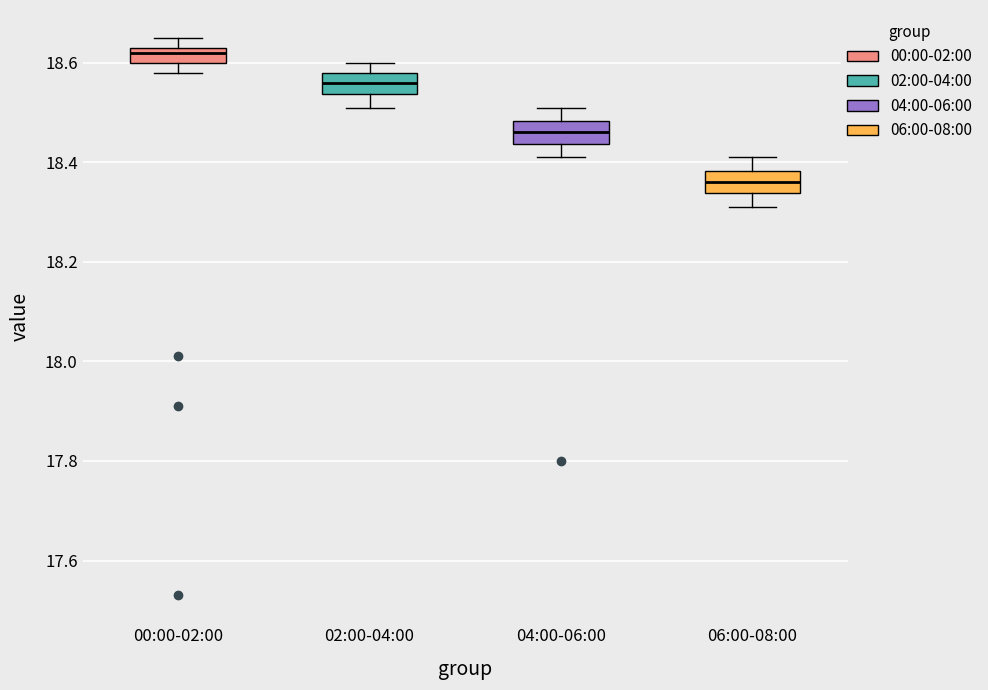

Where is the lower edge of the box for 00:00-02:00 on the y-axis? The values are not printed on the chart, so give them approximately, as read against the axis.

18.60